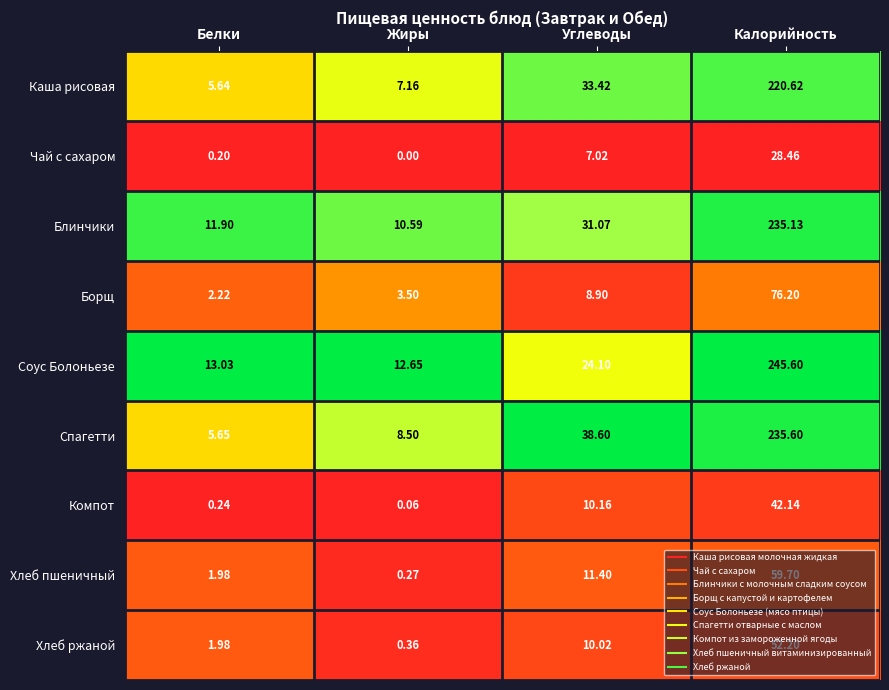

What is the difference between the highest and lowest values at Белки?

12.8